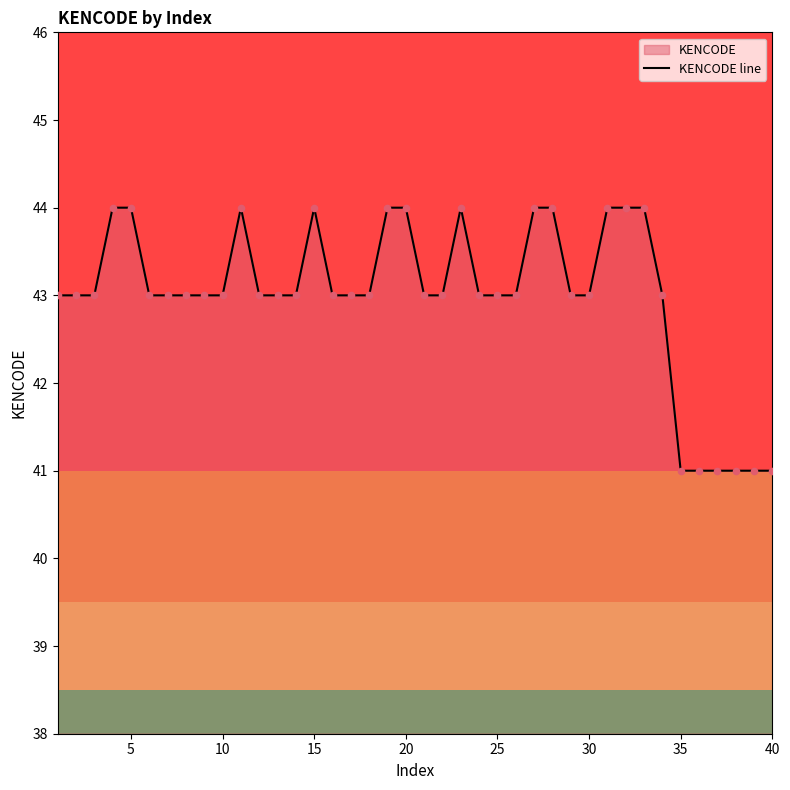

What is the maximum value shown in the chart?

44